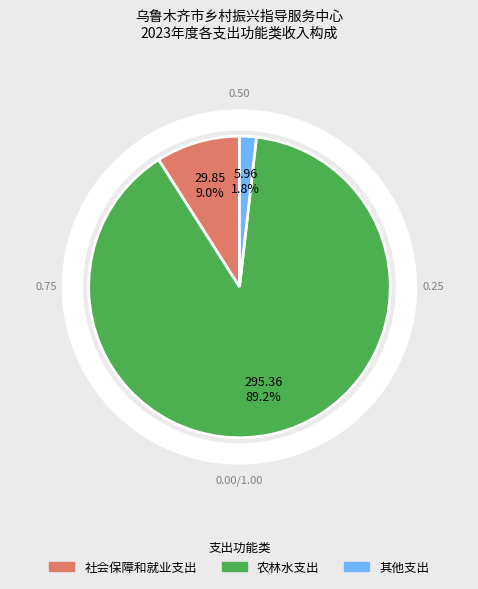

Which category accounts for the majority?

农林水支出